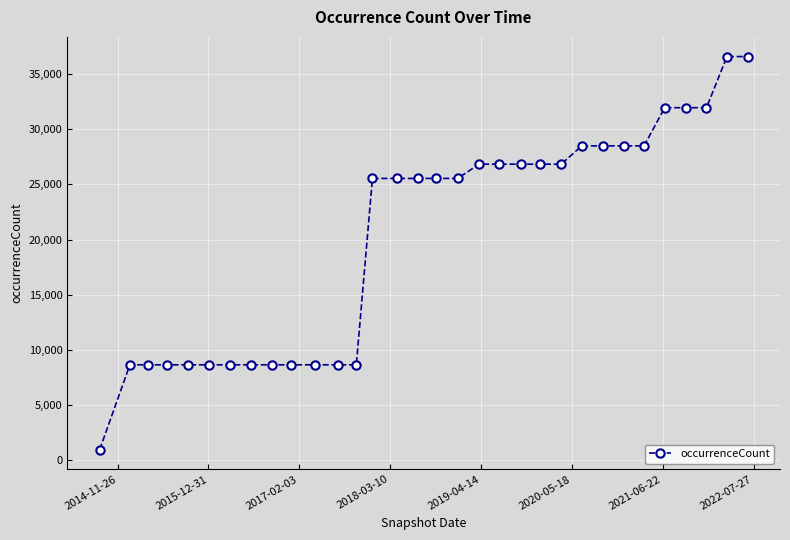

What is the smallest value displayed?

979